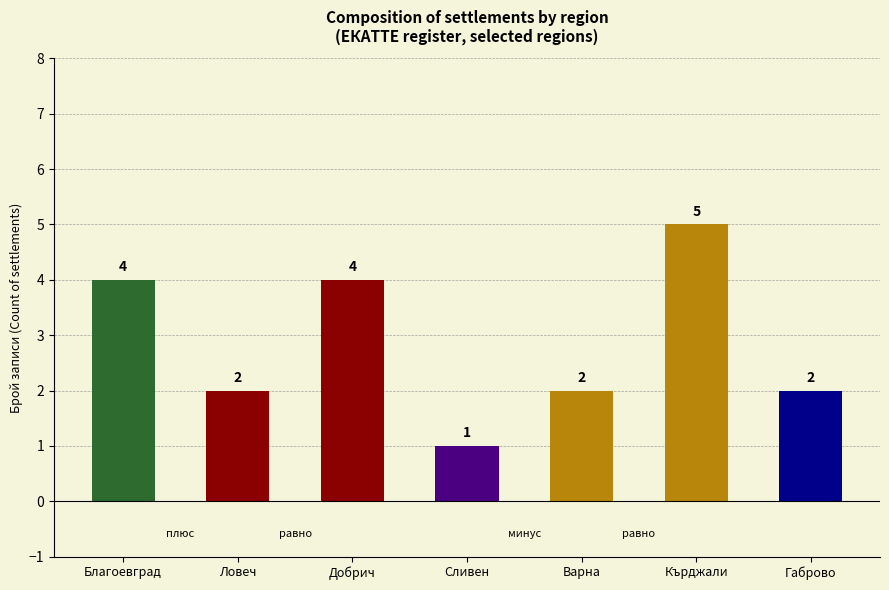

How many data points does each series have?

7